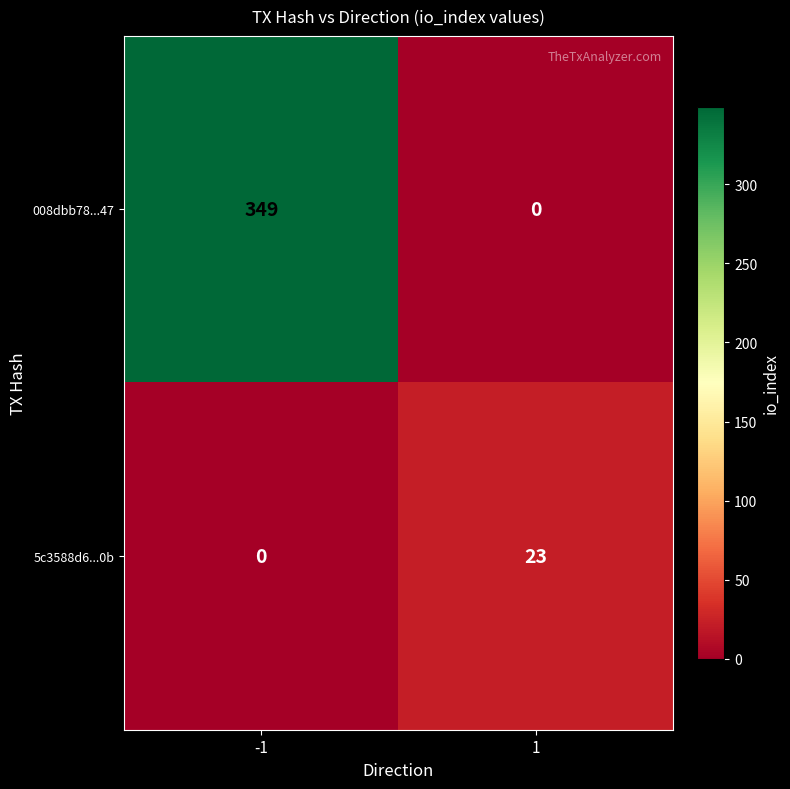

Is it true that 5c3588d6...0b equals 34 at 1?

False